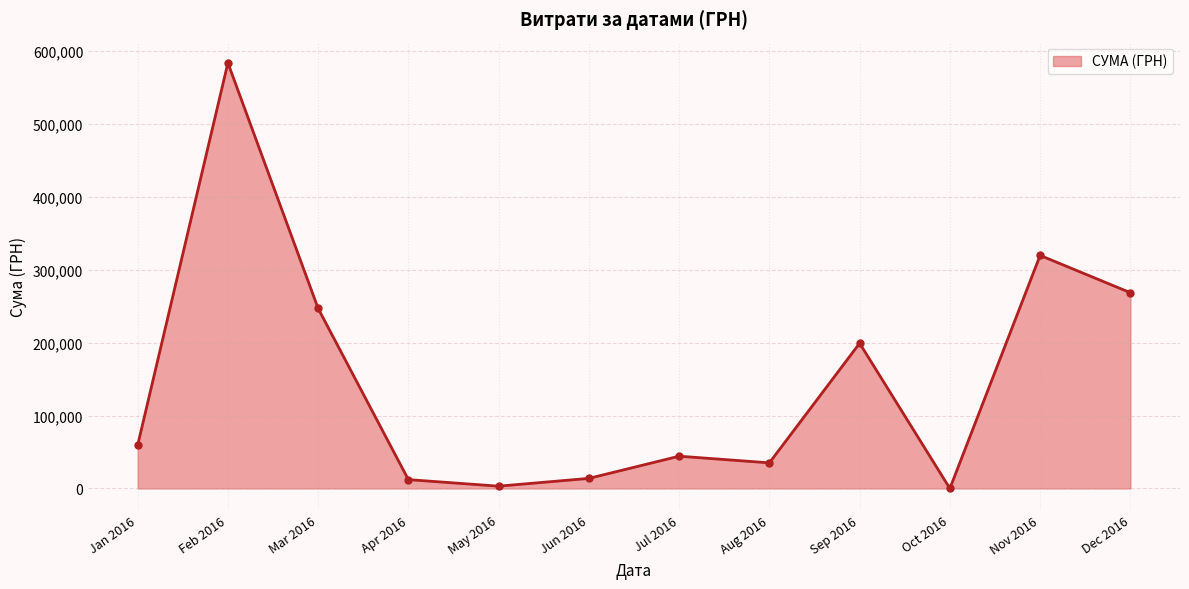

Which label corresponds to the largest value in the chart?

Feb 2016